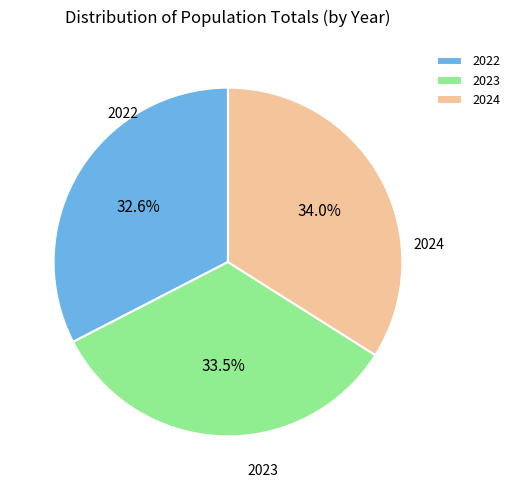

True or false: 2024 accounts for 26% of the total.

False